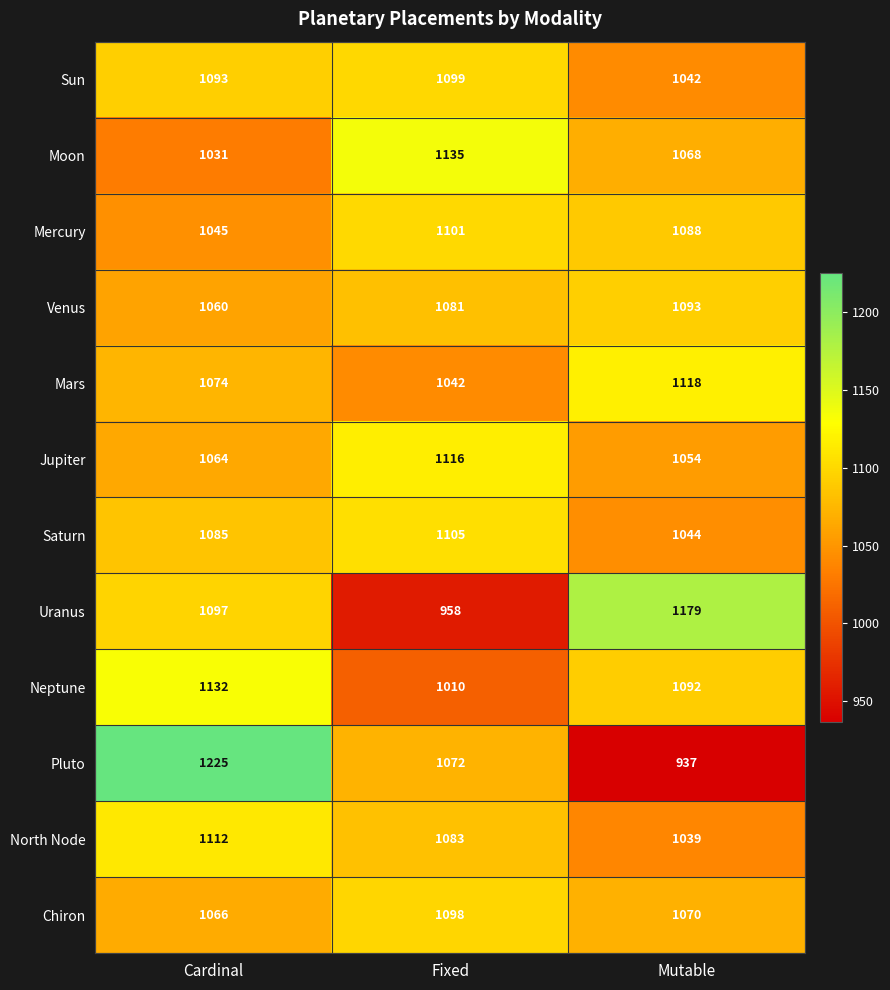

At Cardinal, list the series in order from largest to smallest.

Pluto, Neptune, North Node, Uranus, Sun, Saturn, Mars, Chiron, Jupiter, Venus, Mercury, Moon